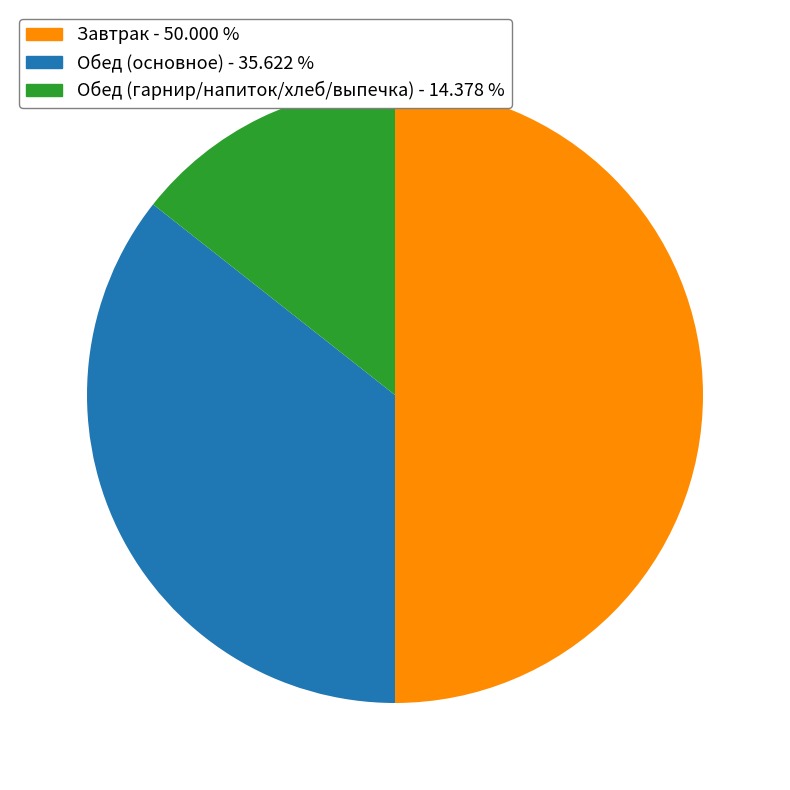

Rank the categories by value from highest to lowest.

Завтрак - 50.000 %, Обед (основное) - 35.622 %, Обед (гарнир/напиток/хлеб/выпечка) - 14.378 %